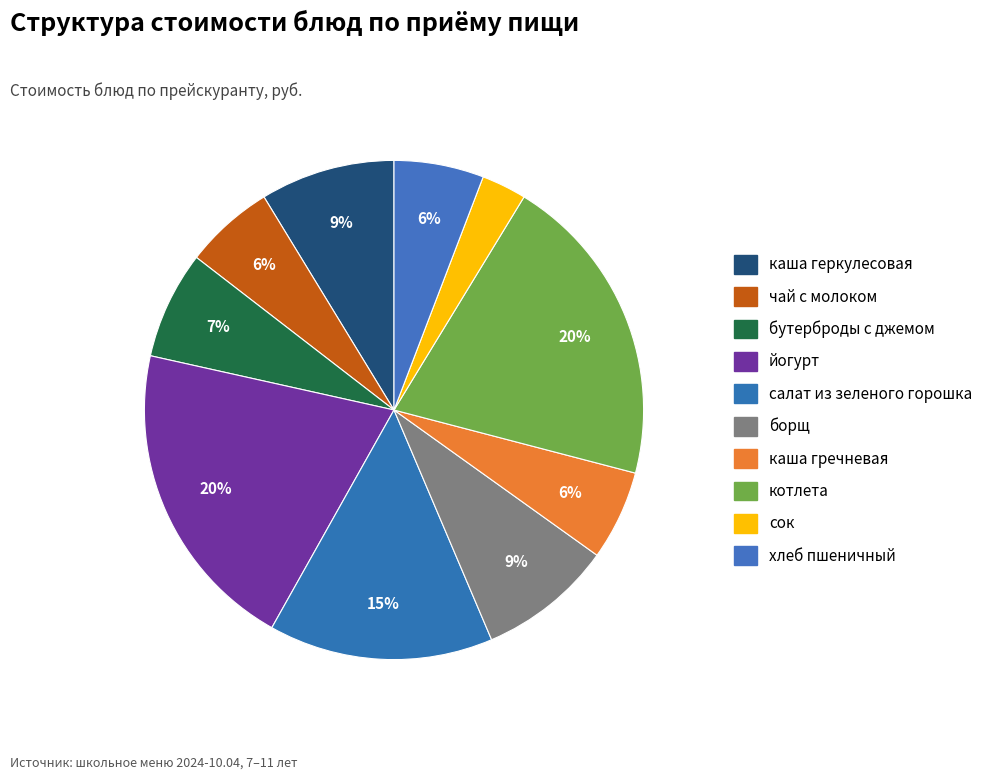

To the nearest percent, what portion does чай с молоком represent?

6%